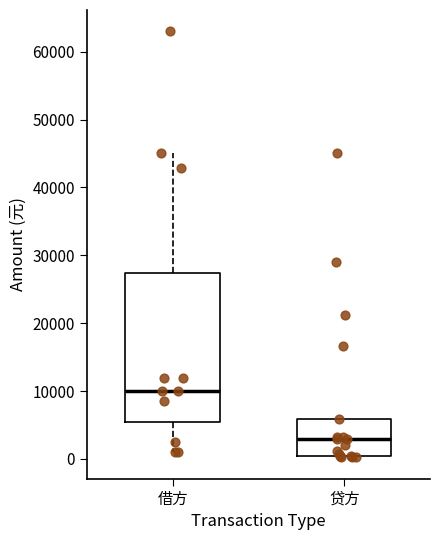

Where is the upper edge of the box for 贷方 on the y-axis? The values are not printed on the chart, so give them approximately, as read against the axis.

6000